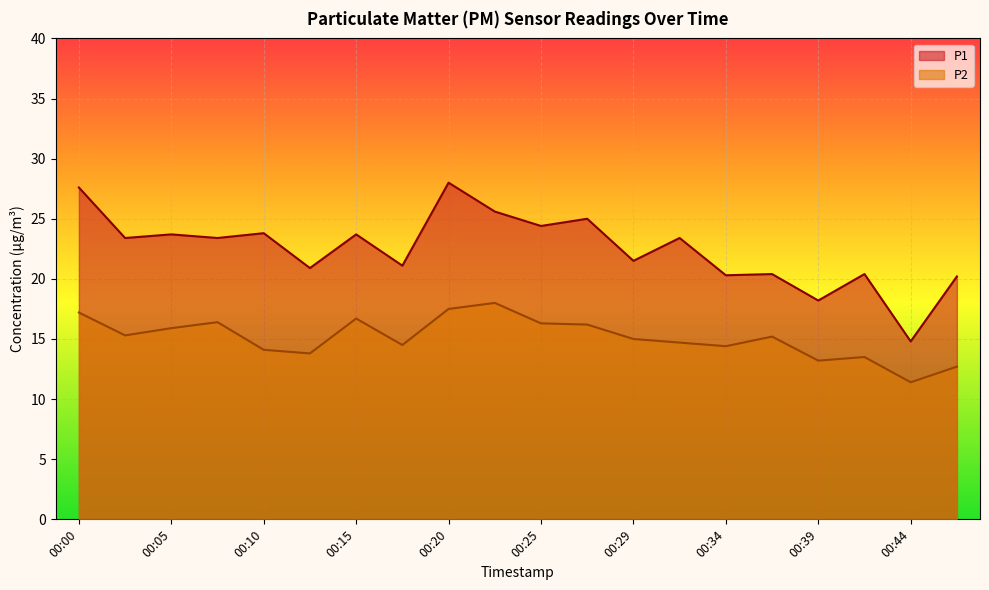

What is the sum of the P1 values at 00:17 and 00:42?

41.5